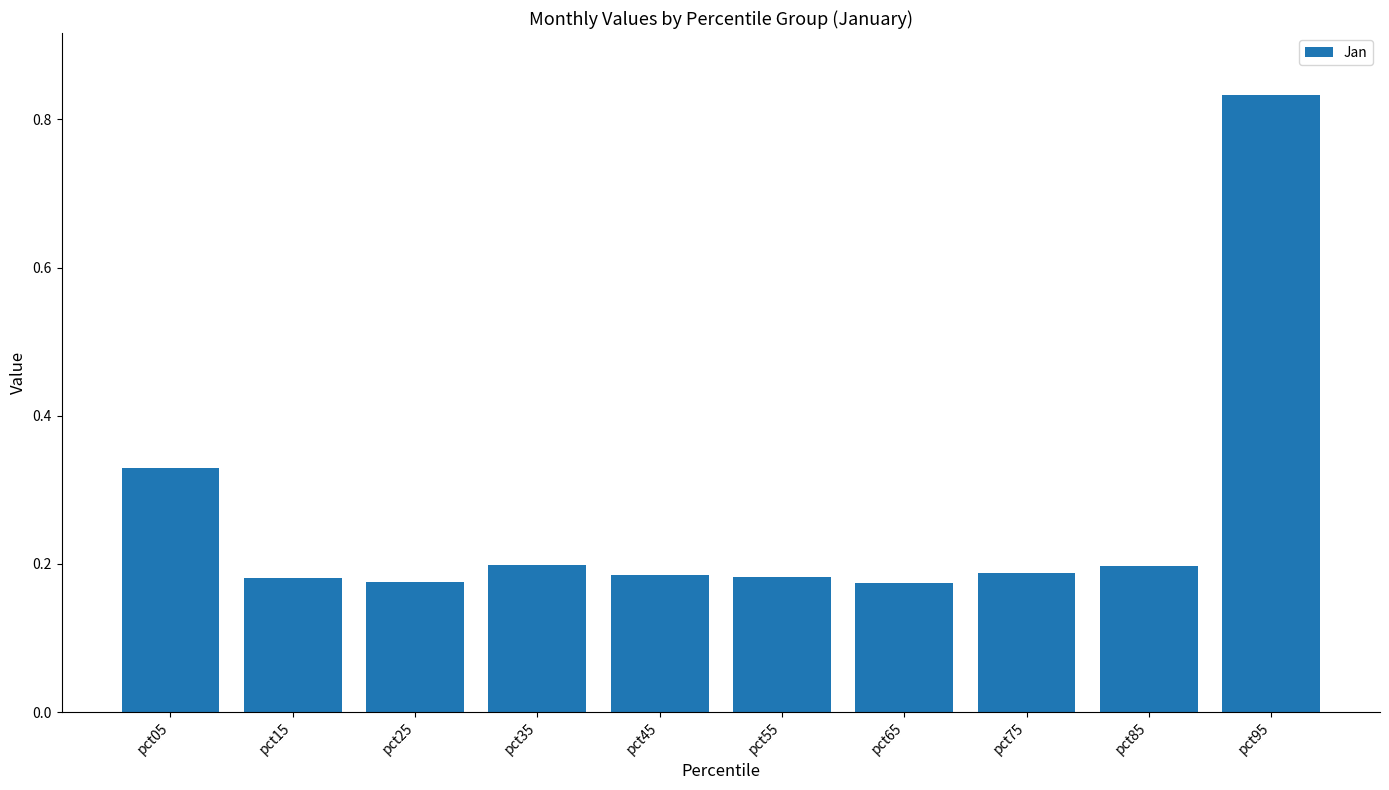

What is the difference between the maximum and second lowest values?

0.7